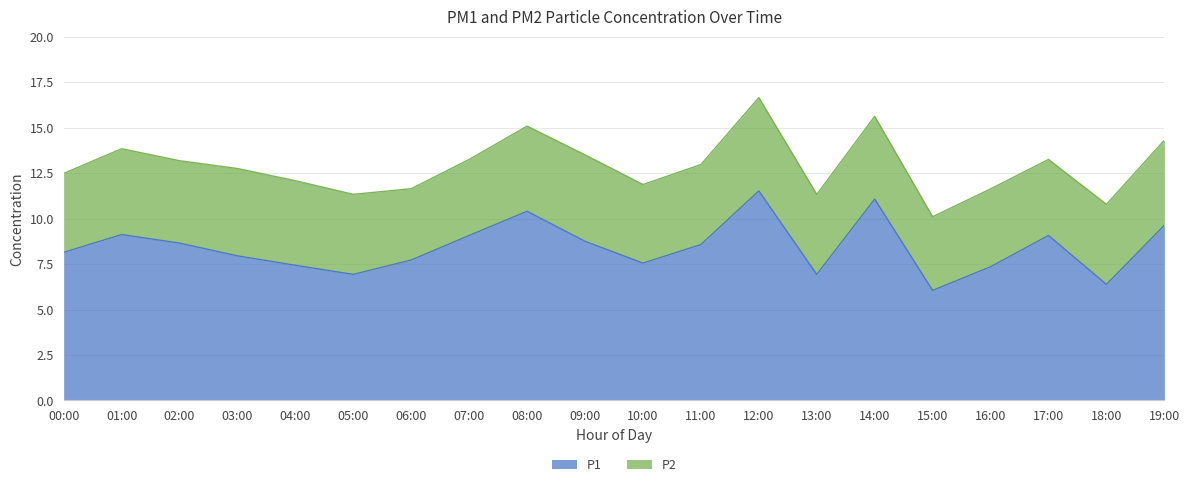

List the labels in order of value, smallest first.

15:00, 18:00, 05:00, 13:00, 16:00, 04:00, 10:00, 06:00, 03:00, 00:00, 11:00, 02:00, 09:00, 07:00, 17:00, 01:00, 19:00, 08:00, 14:00, 12:00